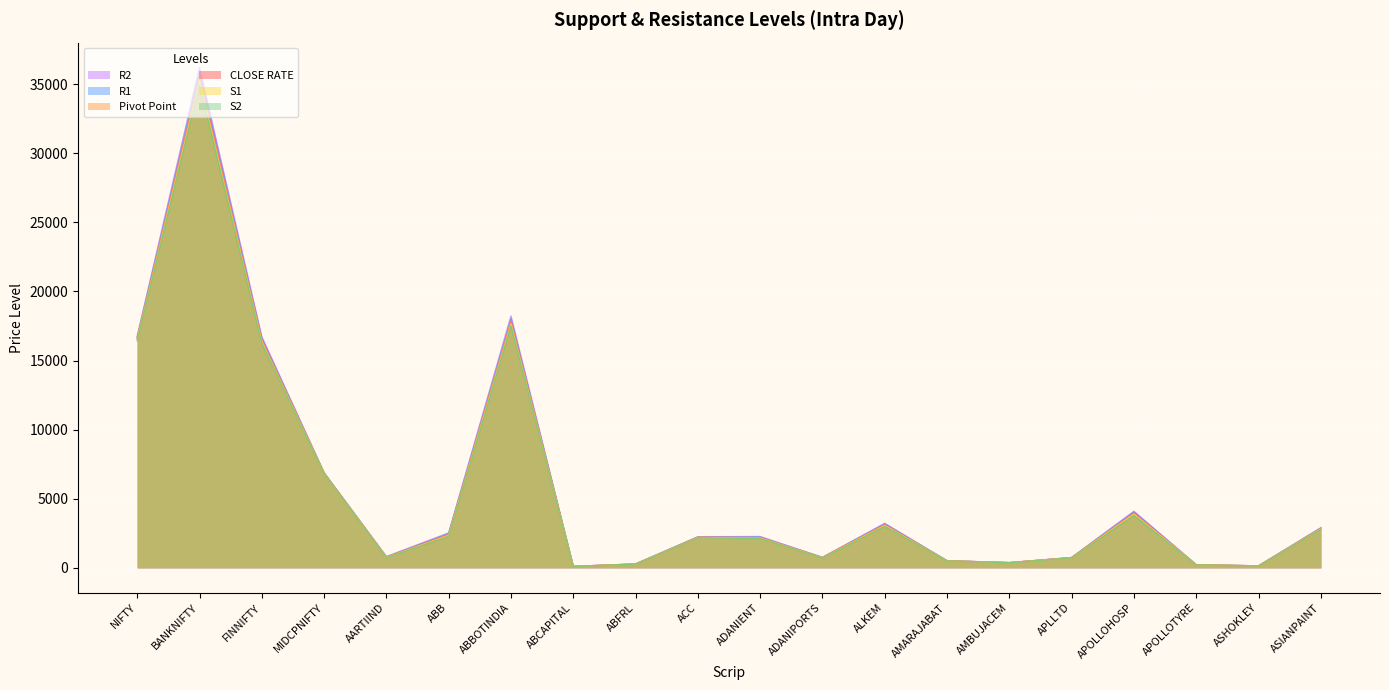

At how many categories does at least one series exceed 27356?

1